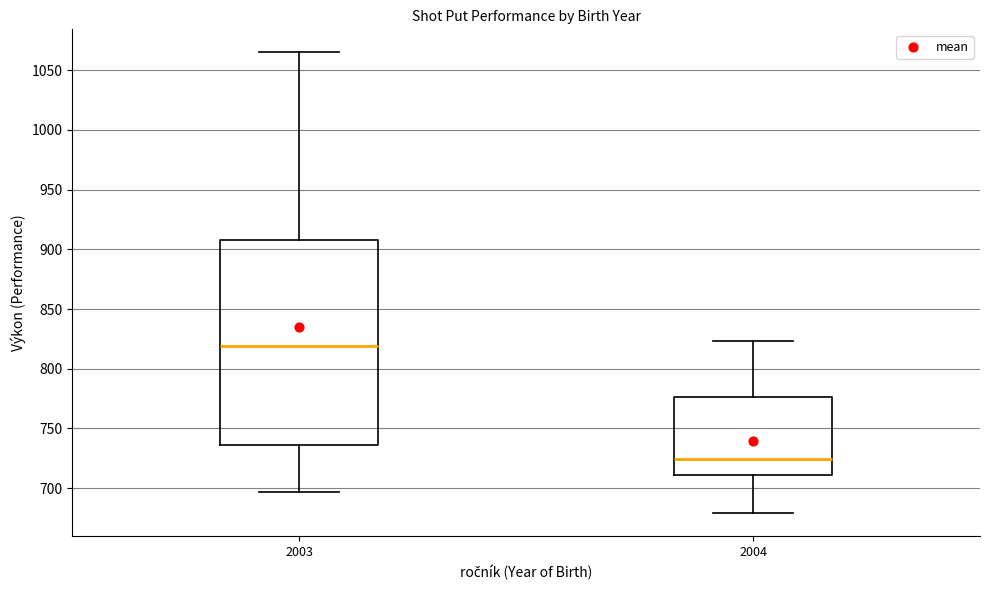

Which box is the tallest, from its lower edge to its upper edge?

2003